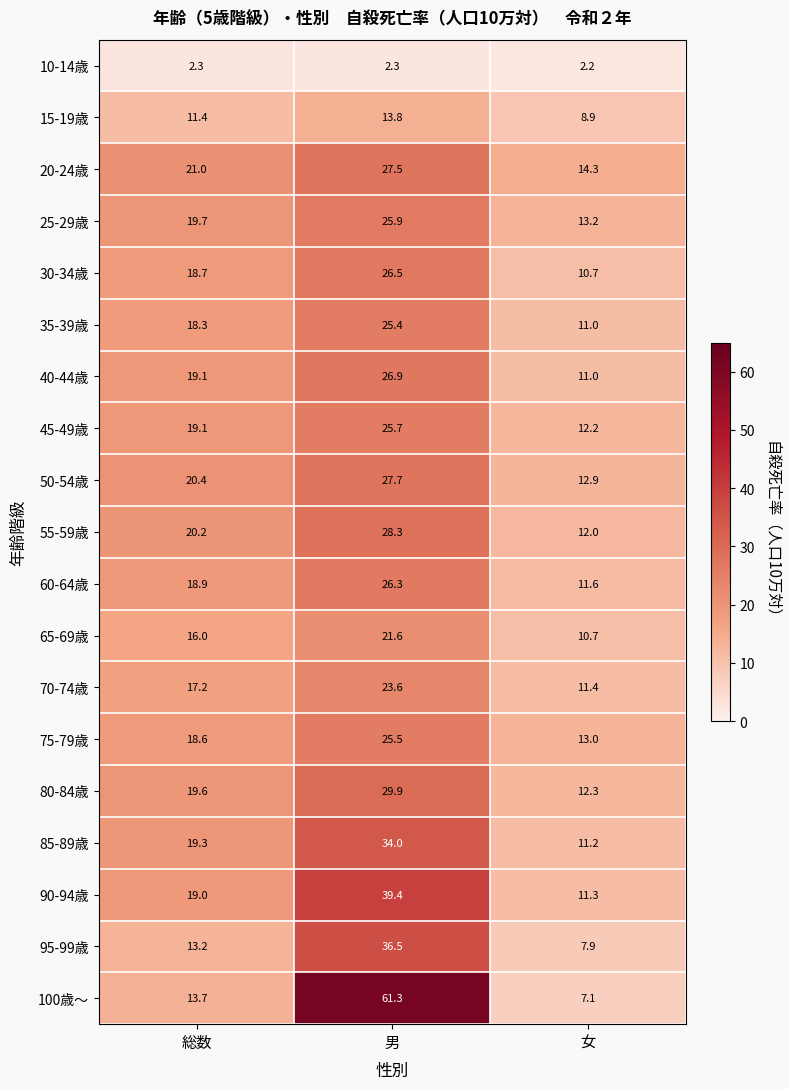

The 30-34歳 series shows 2.5 at 女. True or false?

False